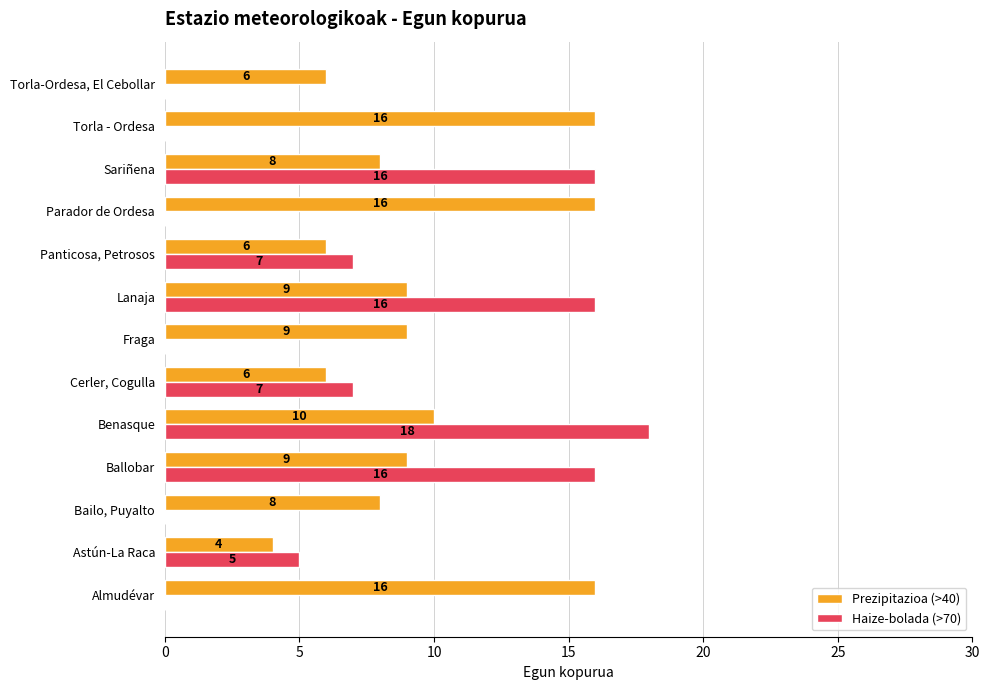

Is it true that Haize-bolada (>70) equals 21 at Lanaja?

False